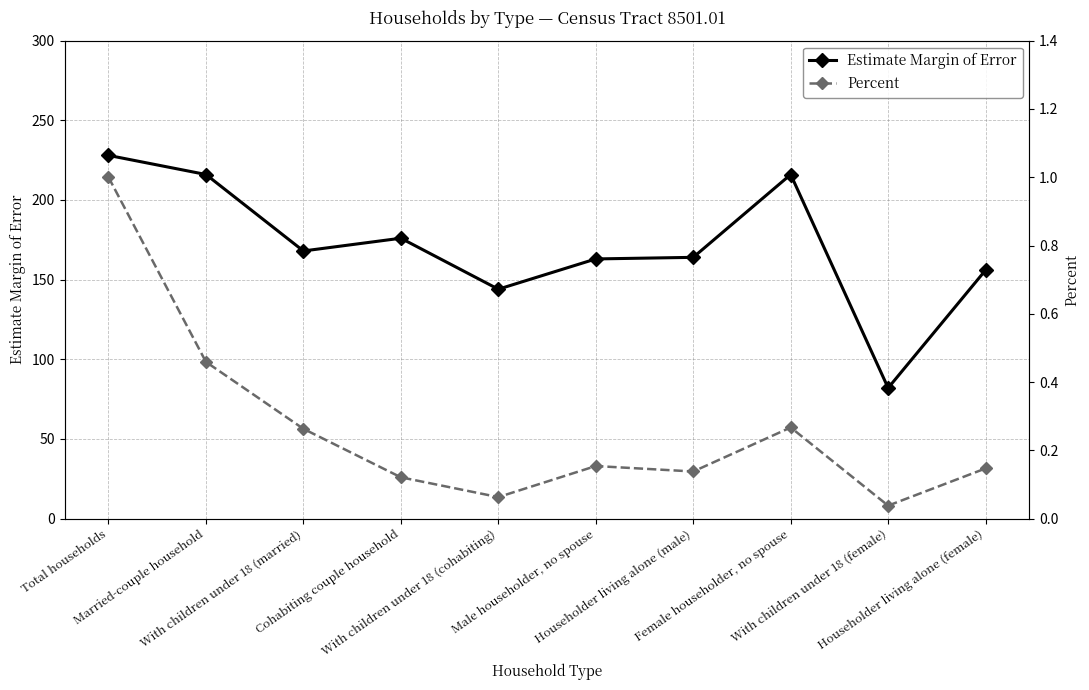

At how many categories does at least one series exceed 36?

10